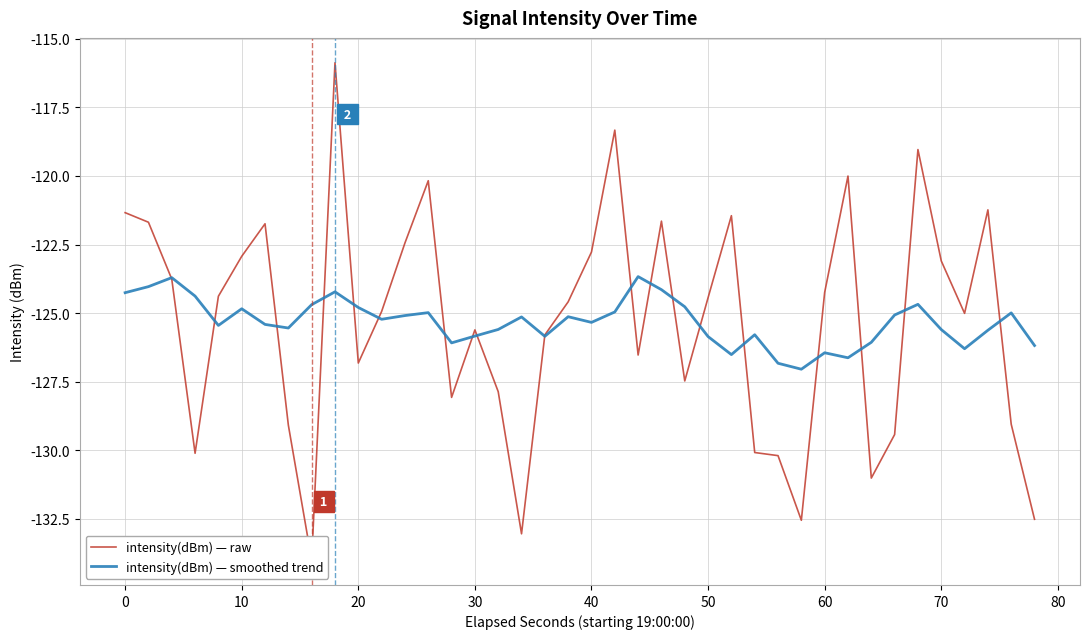

What is the minimum value for intensity(dBm) — smoothed trend?

-127.0